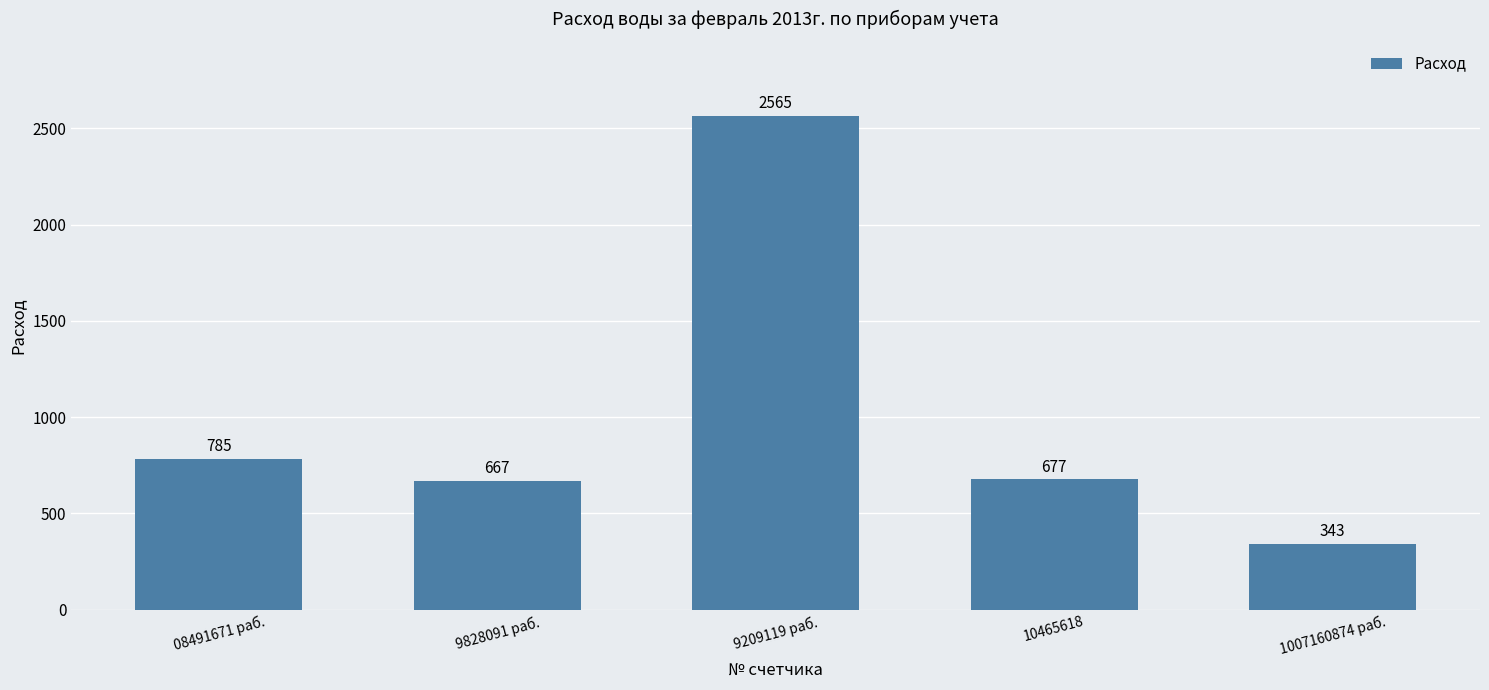

Is it true that the value at 9828091 раб. is 667?

True